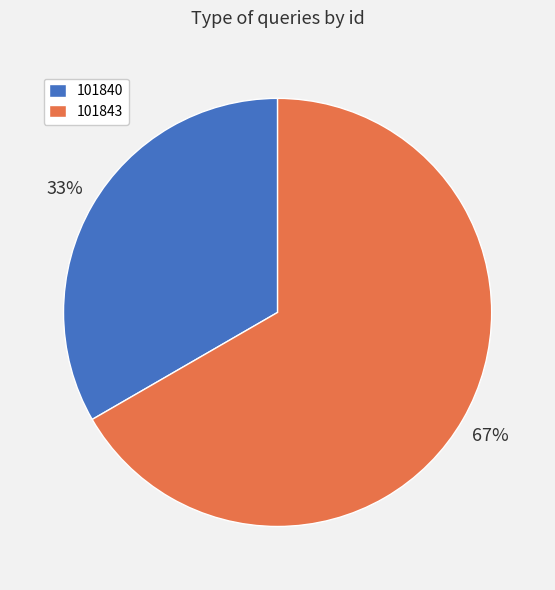

To the nearest percent, what is the average slice percentage?

50%